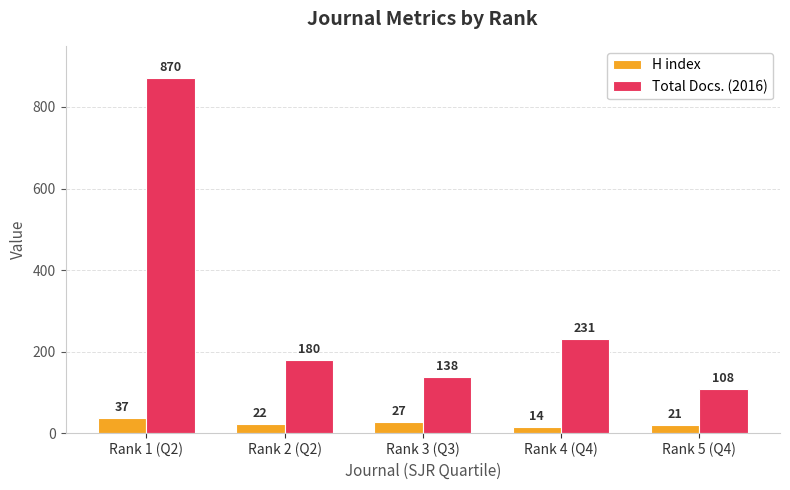

At which label does H index first exceed 22?

Rank 1 (Q2)